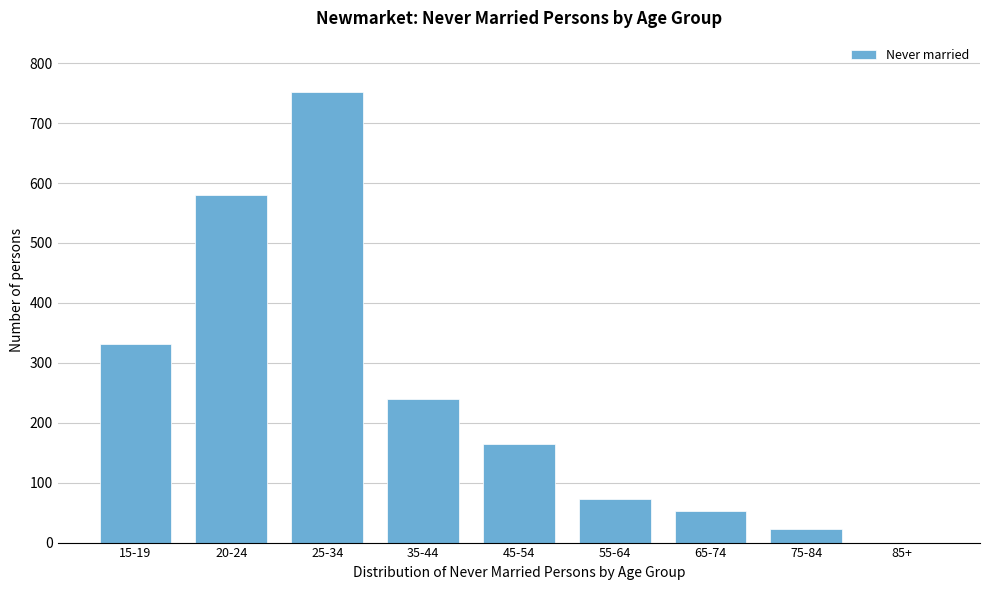

Reading right to left, list all the values displayed in this chart.

85+=0	75-84=22	65-74=52	55-64=73	45-54=164	35-44=239	25-34=752	20-24=580	15-19=332